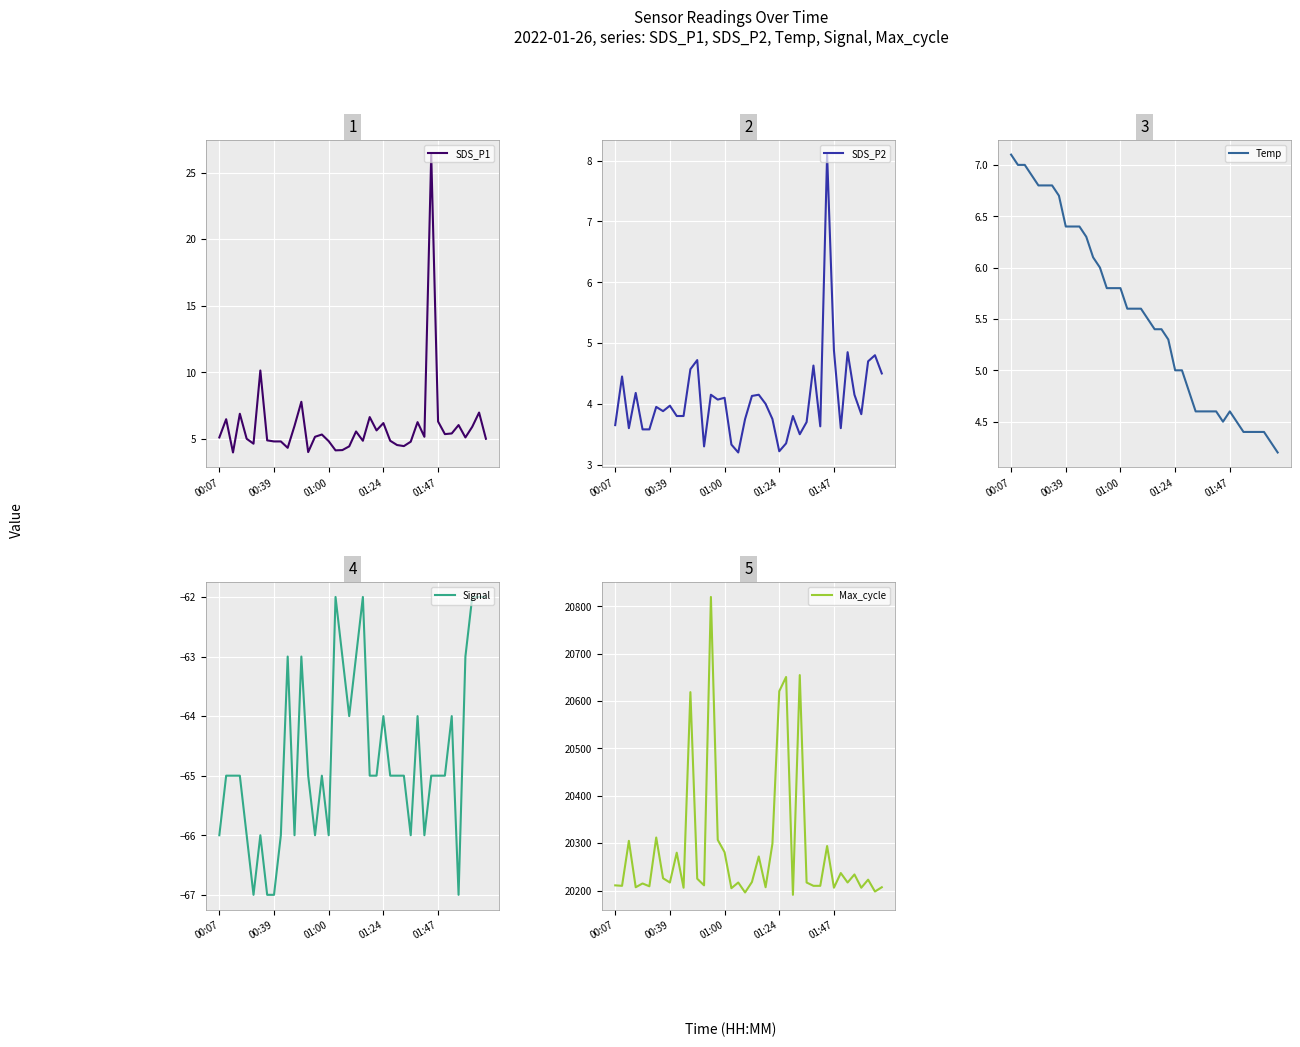

What is the difference between the second highest and second lowest values in the Signal series?

5